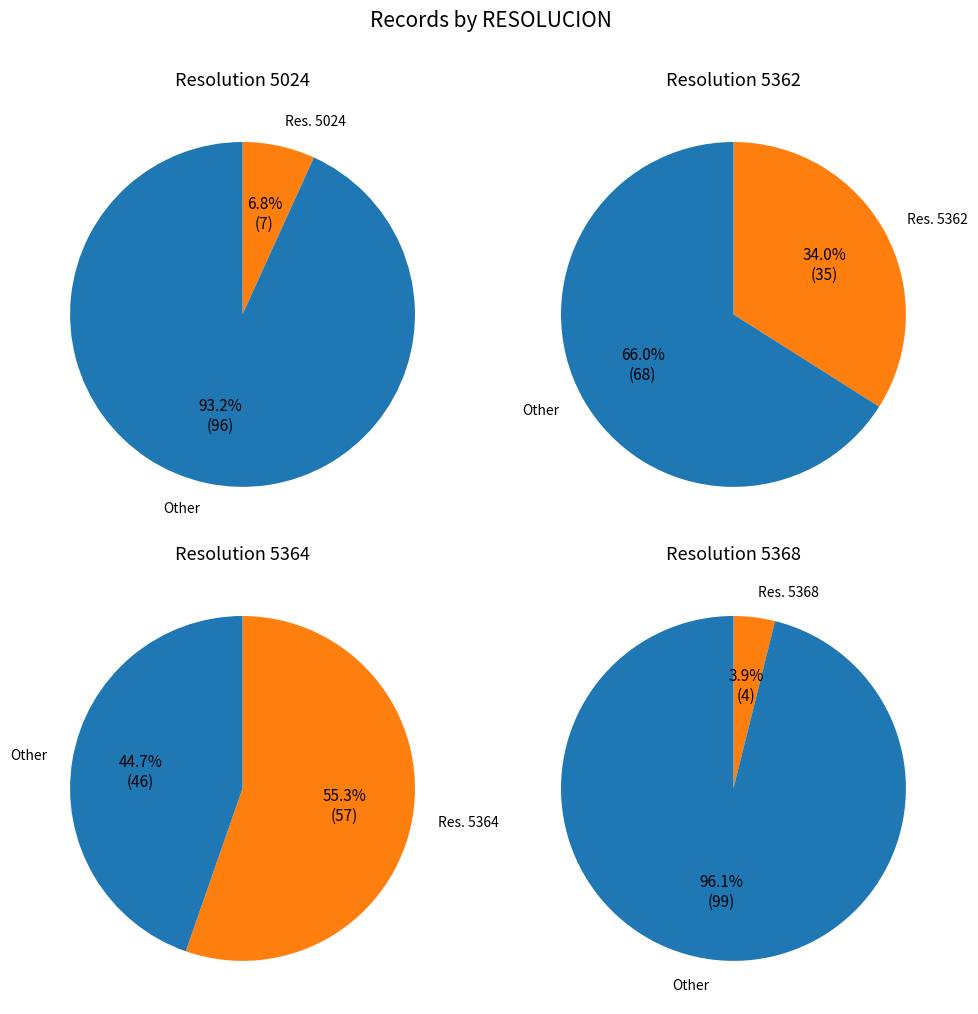

To the nearest percent, what portion does 5364 represent?

55%